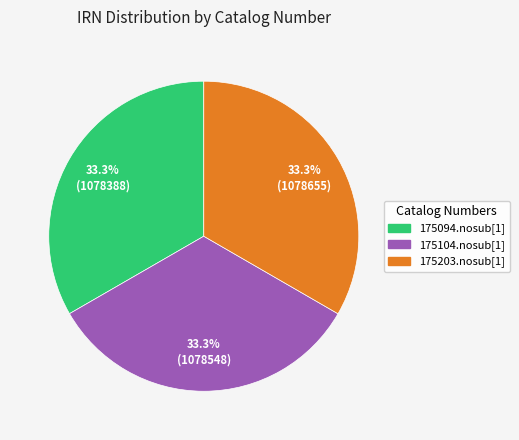

To the nearest percent, what portion does 175203.nosub[1] represent?

33%